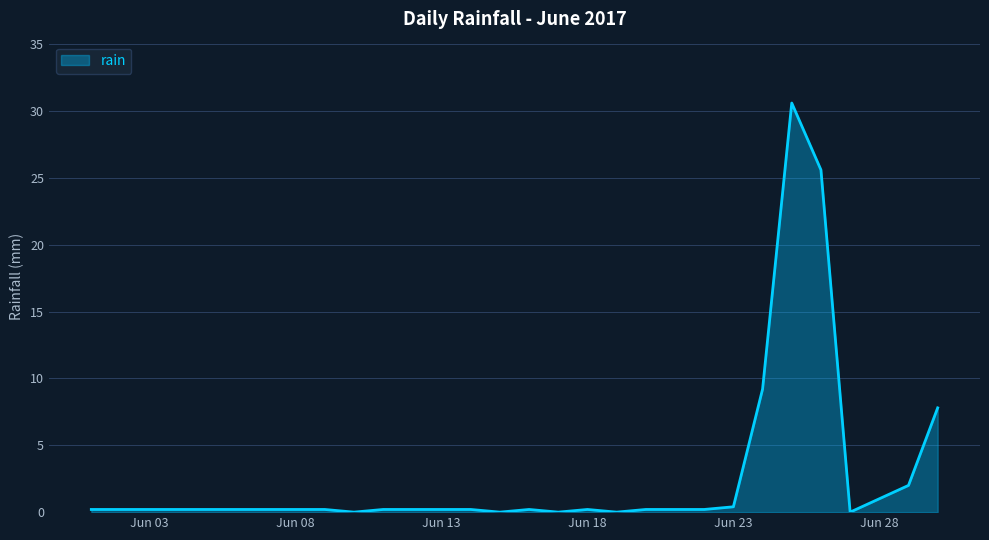

True or false: there are more than 0 points higher than both neighbors.

True